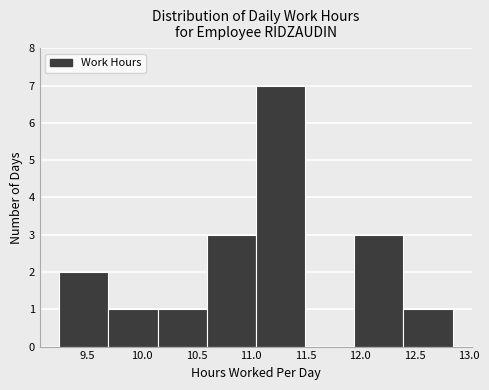

How tall is the bar that spans 10.15 to 10.60 on the x-axis? Neither the bar edges nor the heights are printed on the chart, so give them approximately, as read against the axes.

1